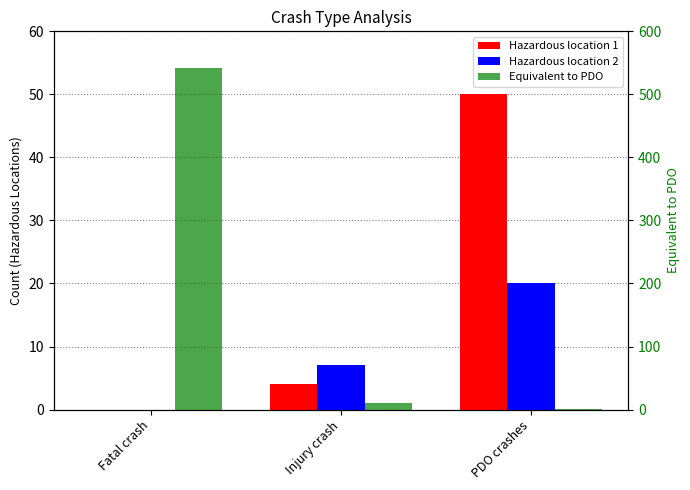

What is the average value of the Hazardous location 1 series?

18.0